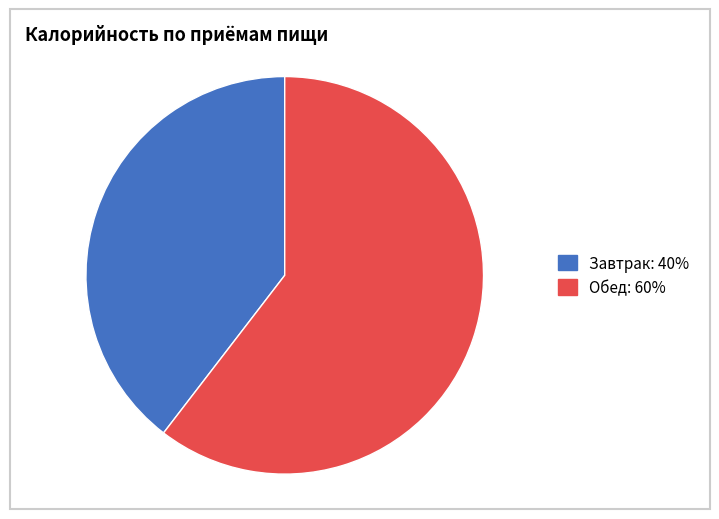

Which category has the smallest portion of the pie?

Завтрак: 40%